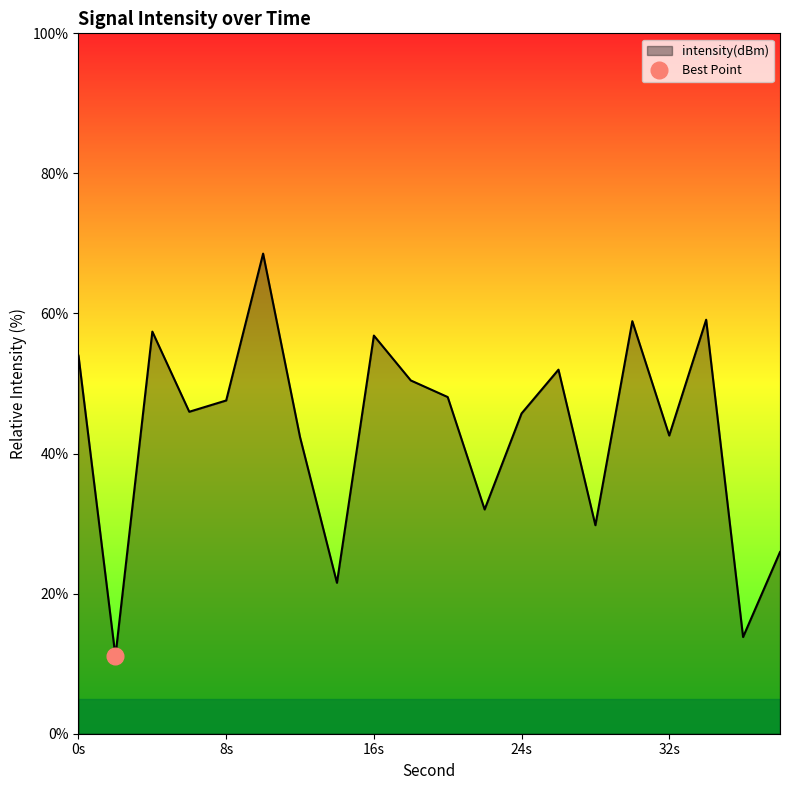

How many lines are shown in the chart?

1